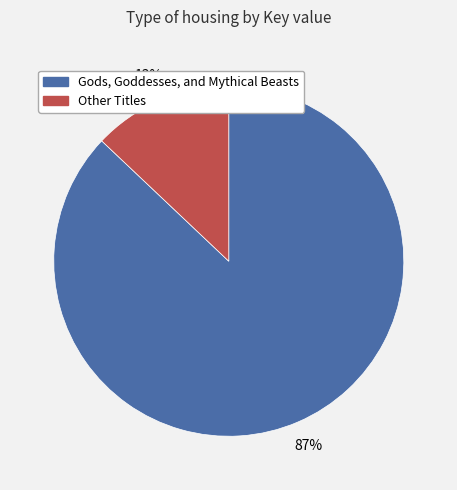

To the nearest percent, what is the average slice percentage?

50%